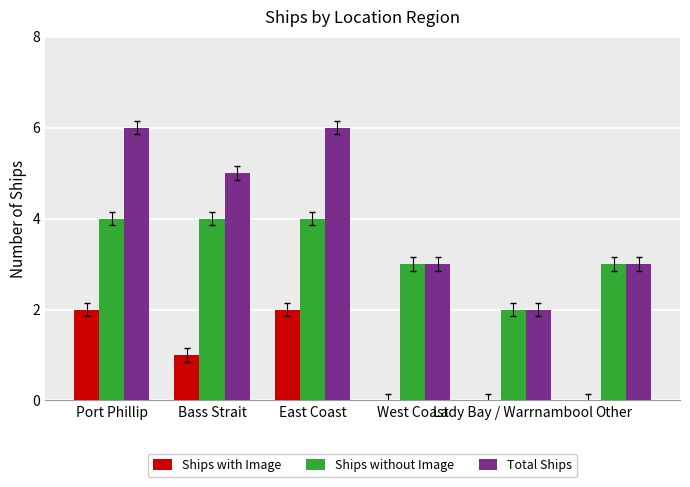

The value of Ships without Image at Other is 3. True or false?

True